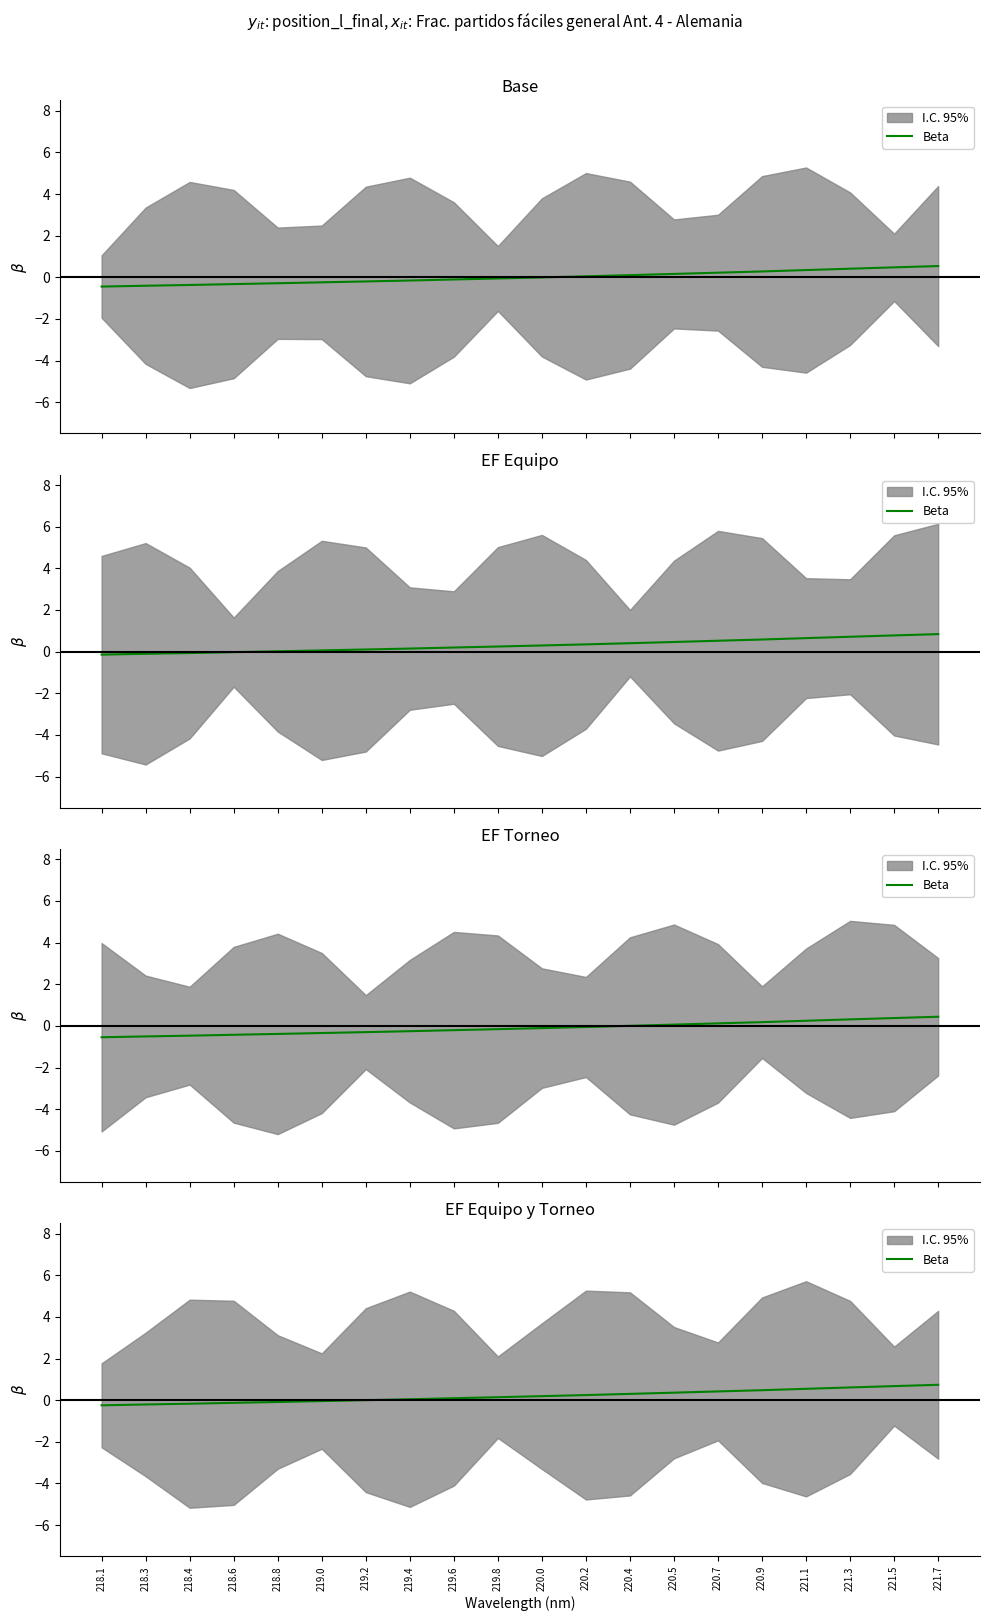

List the labels in order of value, largest first.

221.7, 221.5, 221.3, 221.1, 220.9, 220.7, 220.5, 220.4, 220.2, 220.0, 219.8, 219.6, 219.4, 219.2, 219.0, 218.8, 218.6, 218.4, 218.3, 218.1